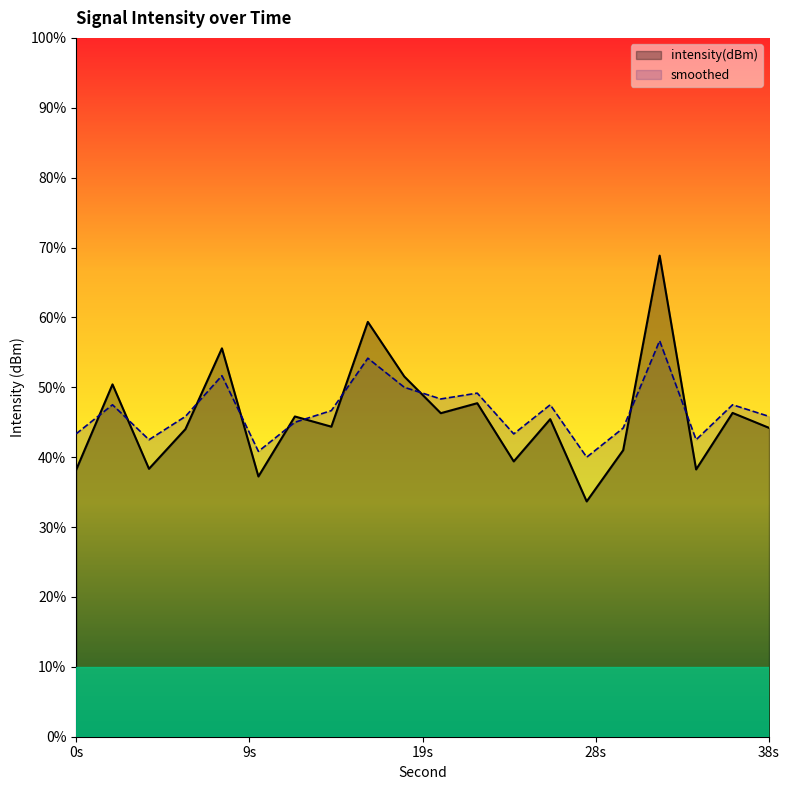

Does the chart display data point markers on the line(s)?

No